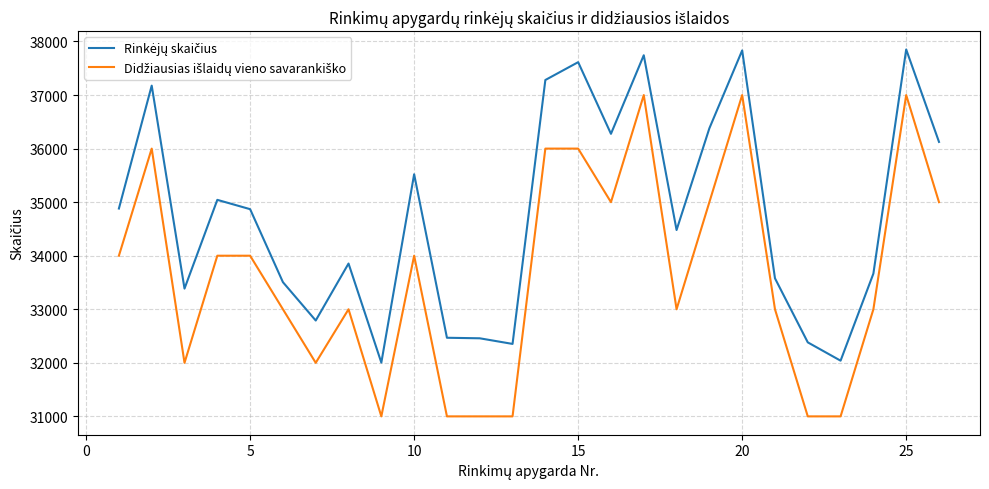

What is the maximum value shown in the chart?

37851